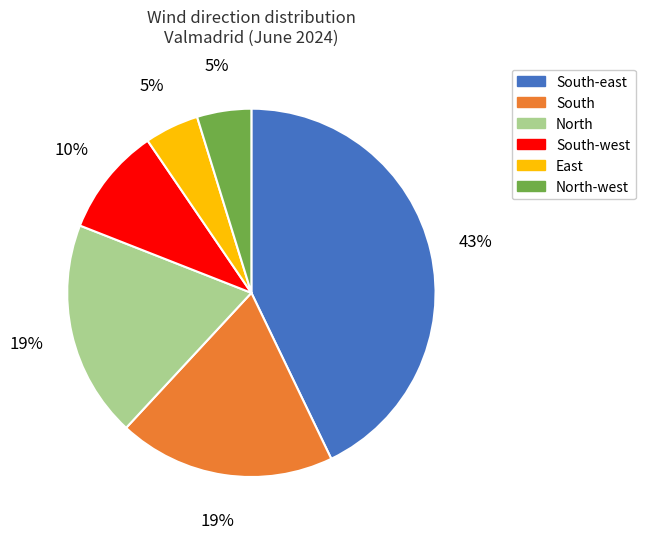

To the nearest percent, what is the difference between the largest and smallest slice percentages?

38%